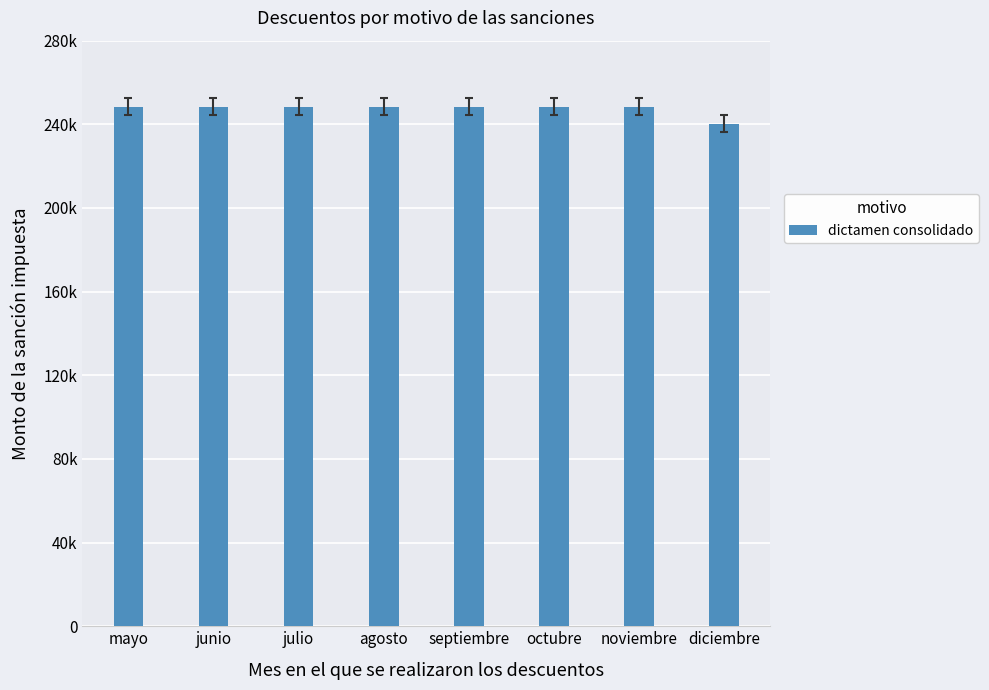

What is the smallest value displayed?

240266.7